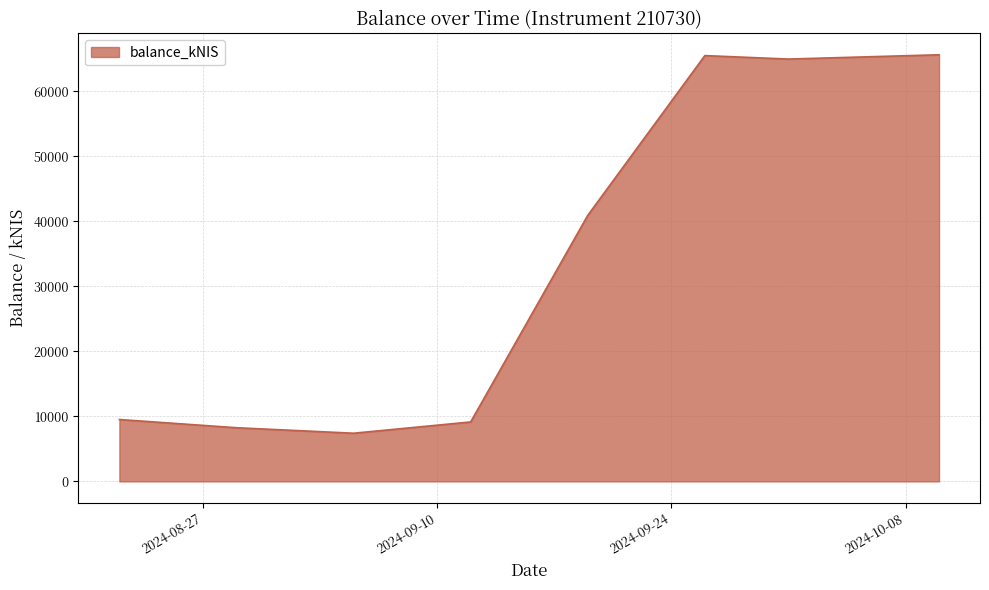

What is the maximum value shown in the chart?

65588.5